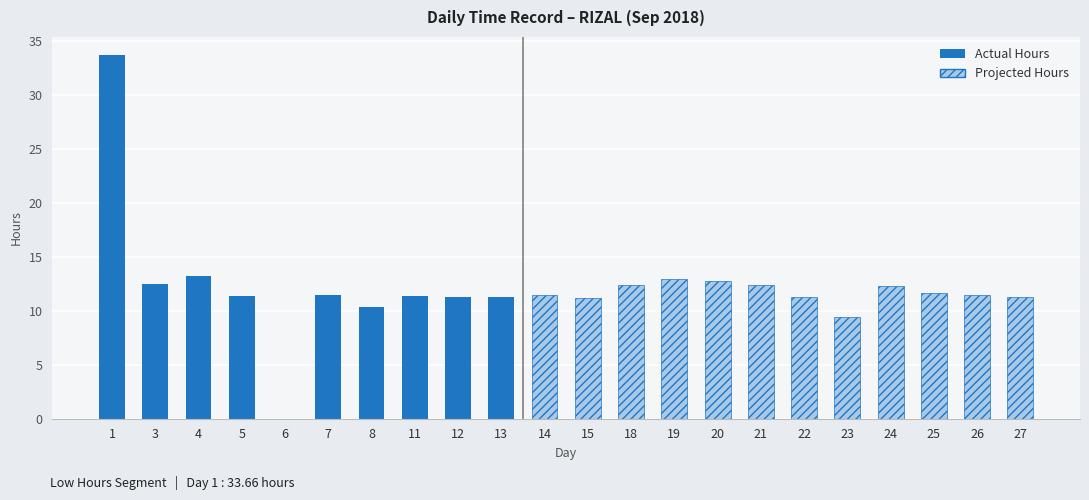

Which category has the highest value across all series?

1